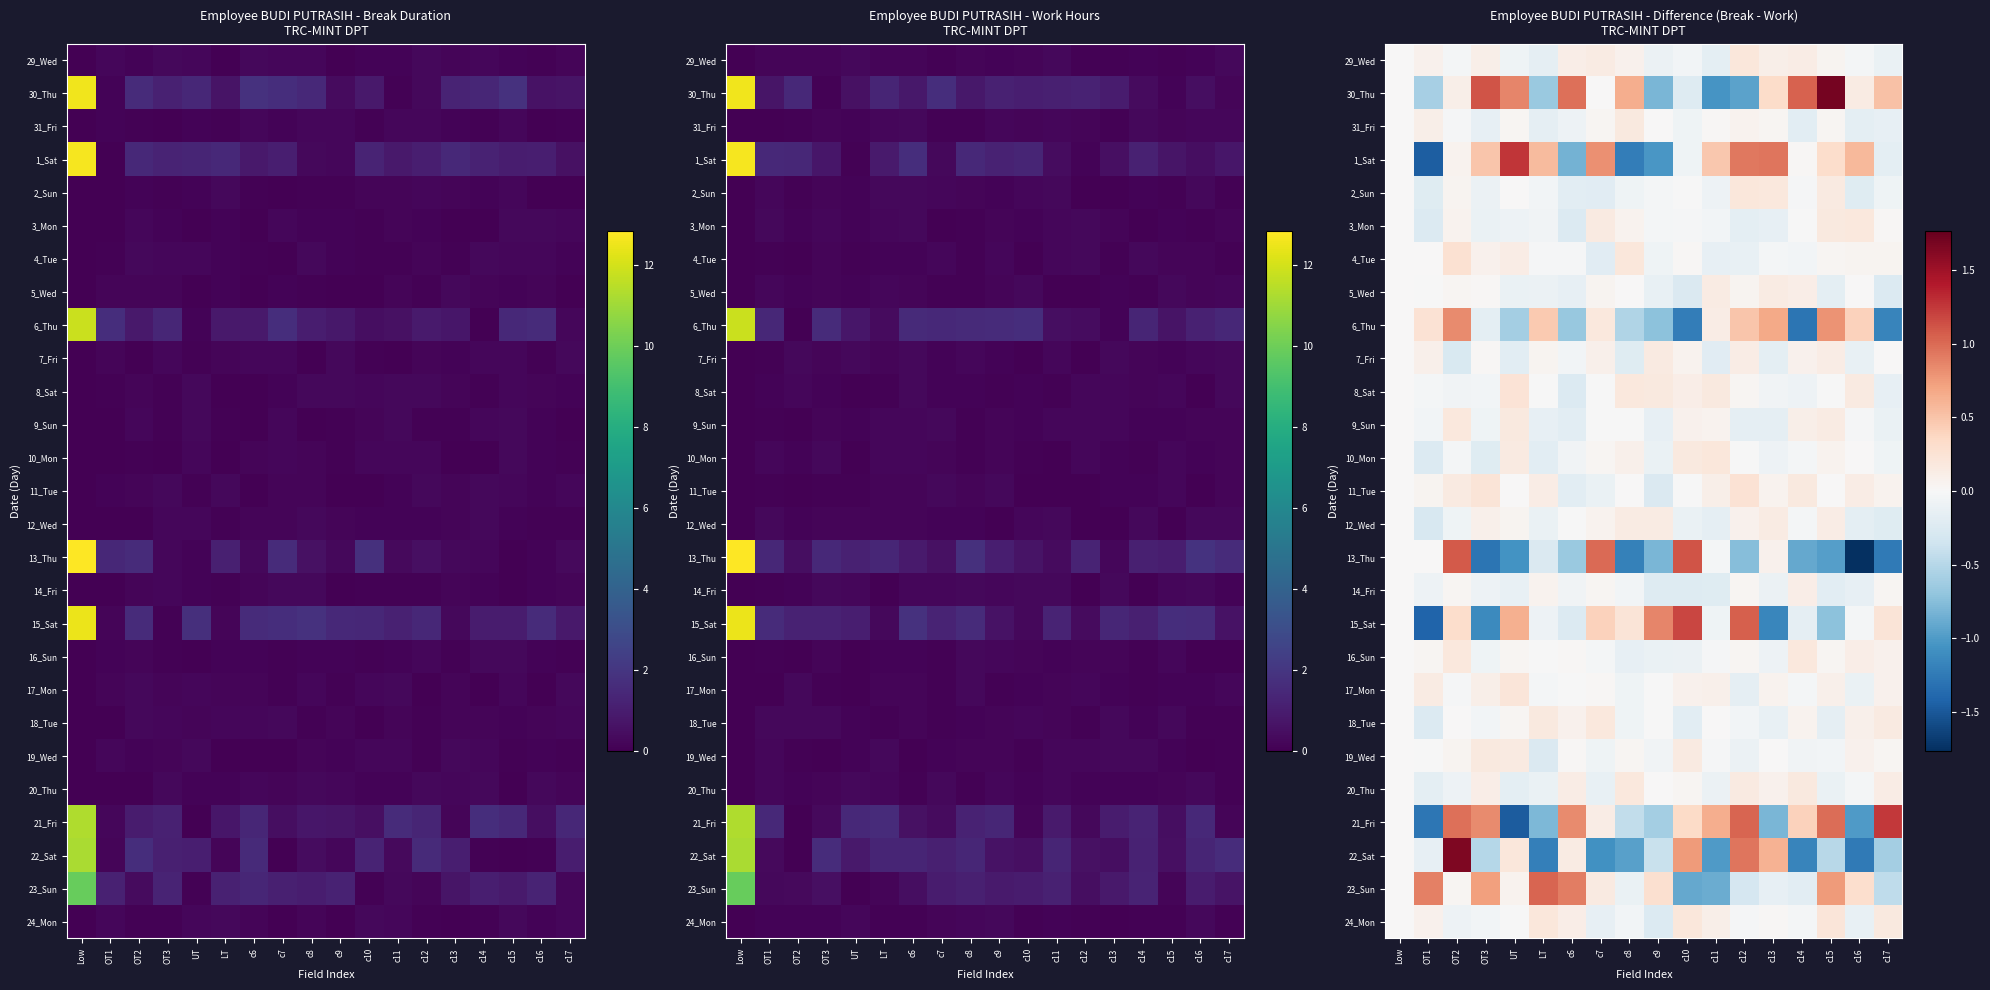

Rank the categories by 24_Mon value from lowest to highest.

c9, c7, c16, OT2, c8, OT3, c14, c12, UT, Low, c13, OT1, c11, c6, c17, LT, c10, c15